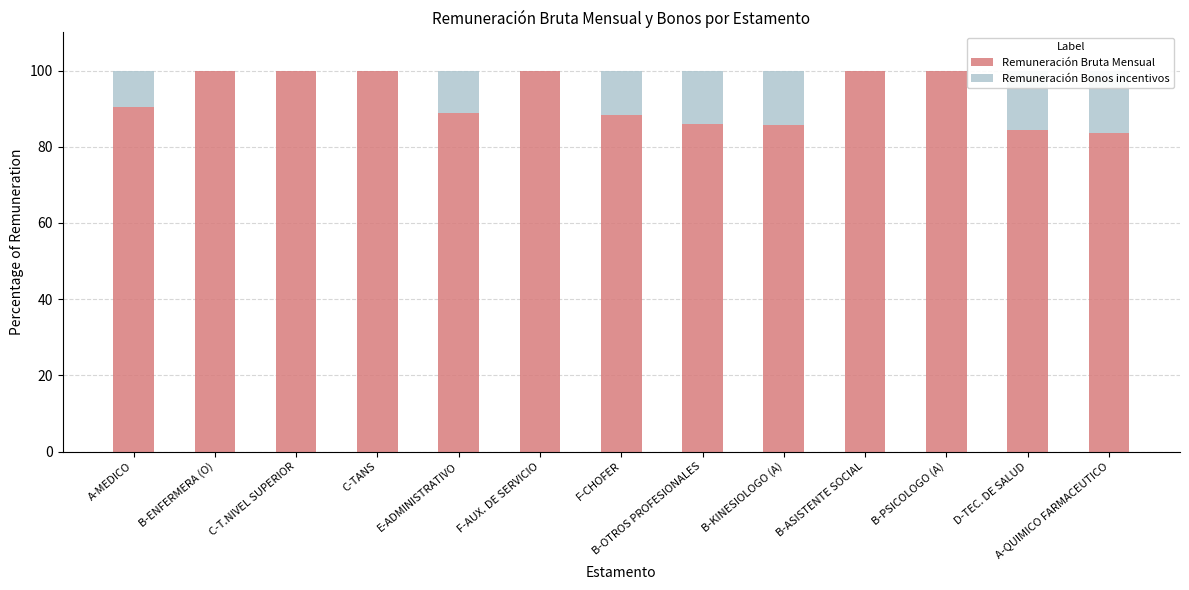

At B-ENFERMERA (O), list the series in order from largest to smallest.

Remuneración Bruta Mensual, Remuneración Bonos incentivos